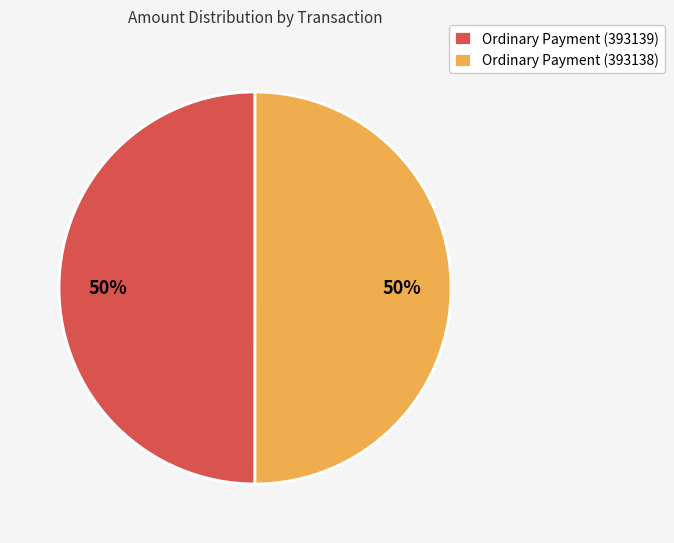

To the nearest percent, what is the combined percentage of Ordinary Payment (393138) and Ordinary Payment (393139)?

100%